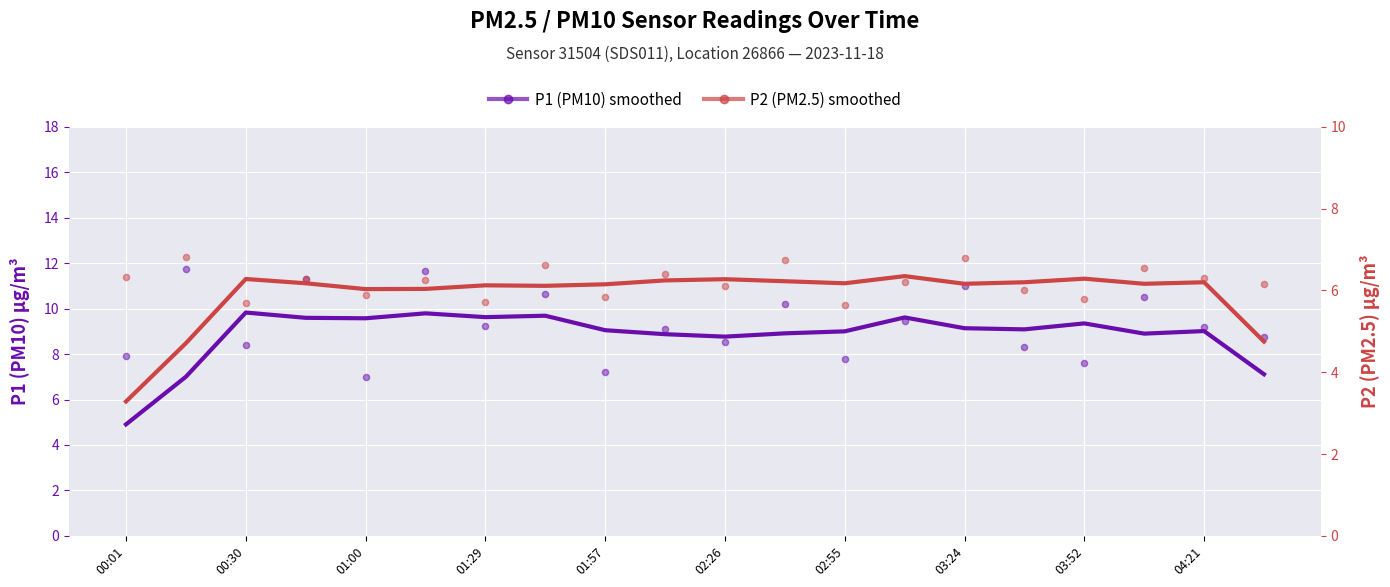

What are all the series names shown in the legend?

P1 (PM10) smoothed, P1 (PM10), P2 (PM2.5) smoothed, P2 (PM2.5)